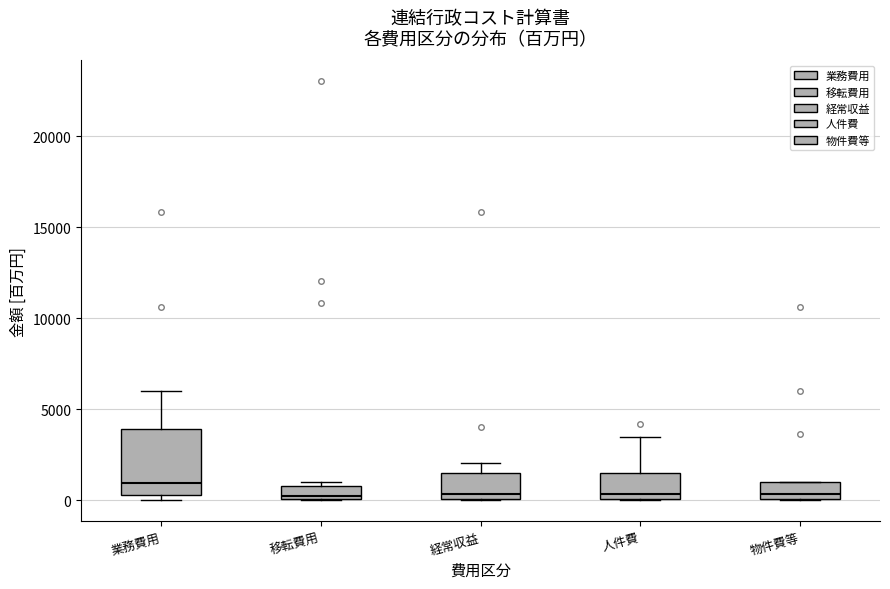

Which box has the highest median line?

業務費用